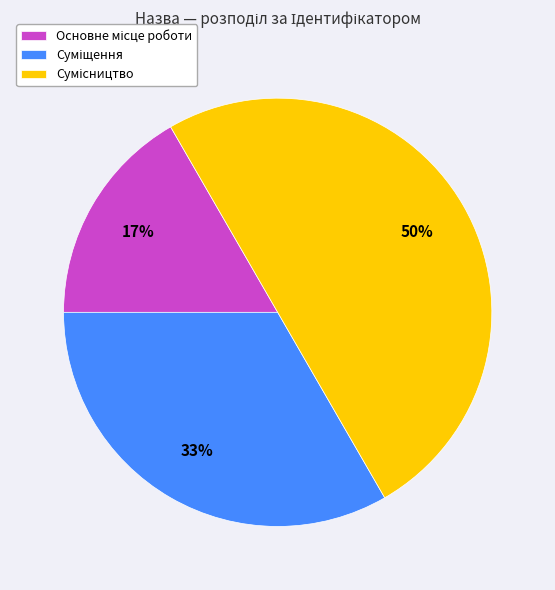

To the nearest percent, what is the average slice percentage?

33%